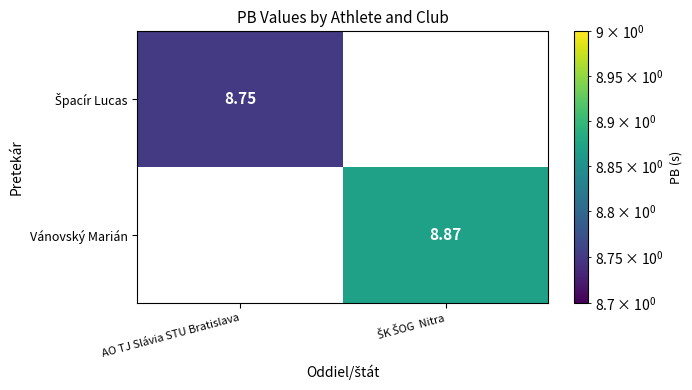

What is the minimum value shown in the chart?

8.8